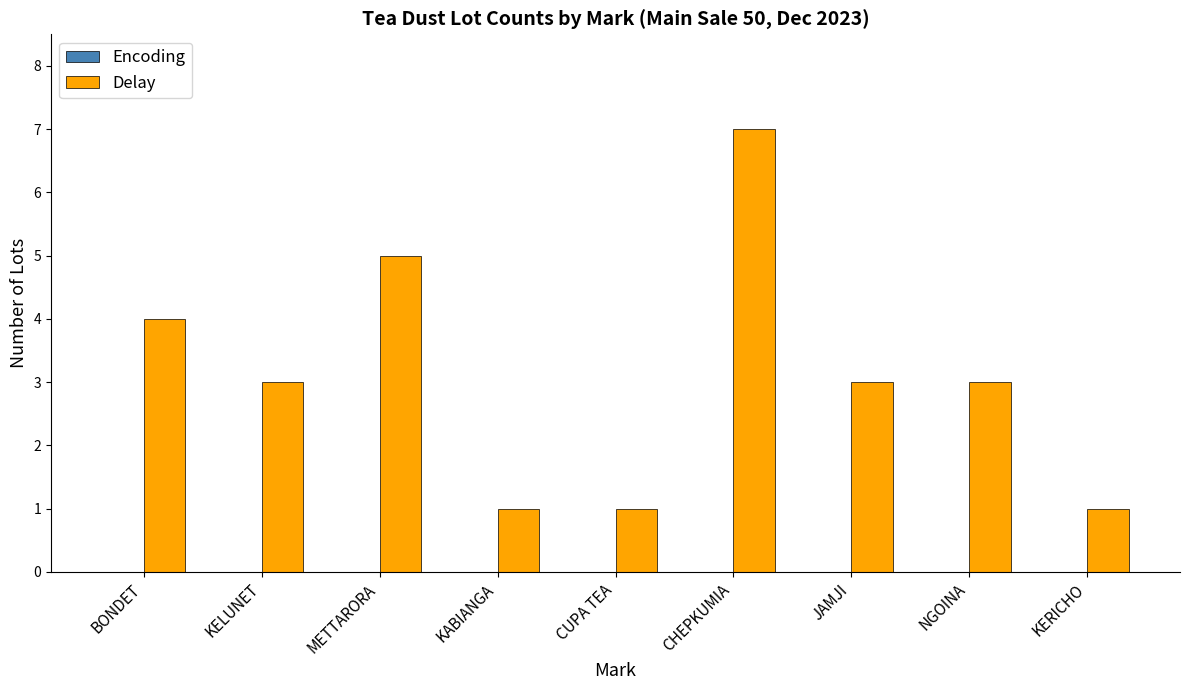

Reading right to left, transcribe all the data shown in this chart.

KERICHO=1	NGOINA=3	JAMJI=3	CHEPKUMIA=7	CUPA TEA=1	KABIANGA=1	METTARORA=5	KELUNET=3	BONDET=4